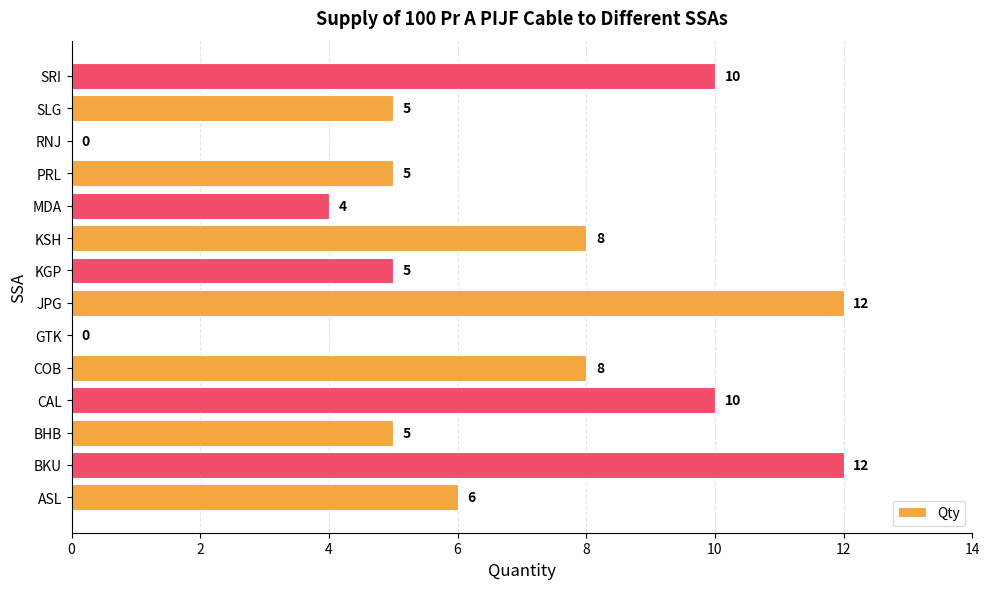

Is it true that the value at SLG is 5?

True